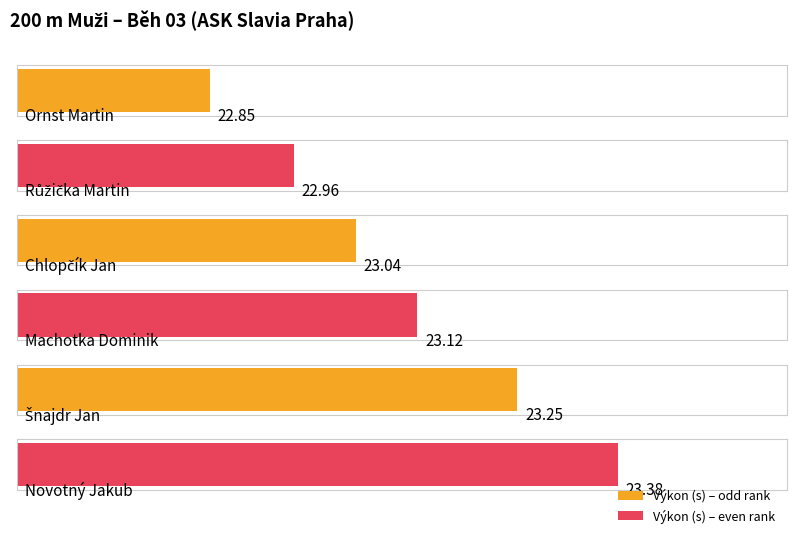

The value at Ornst Martin is 22.9. True or false?

True